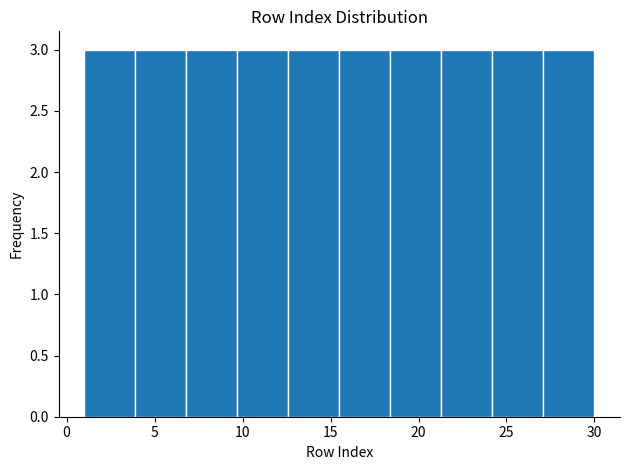

Reading left to right, list every bar in this chart as the range it spans on the x-axis followed by its height. Neither the bar edges nor the heights are printed on the chart, so give them approximately, as read against the axes.

1.0 to 3.9: 3
3.9 to 6.8: 3
6.8 to 9.7: 3
9.7 to 12.6: 3
12.6 to 15.5: 3
15.5 to 18.4: 3
18.4 to 21.3: 3
21.3 to 24.2: 3
24.2 to 27.1: 3
27.1 to 30.0: 3